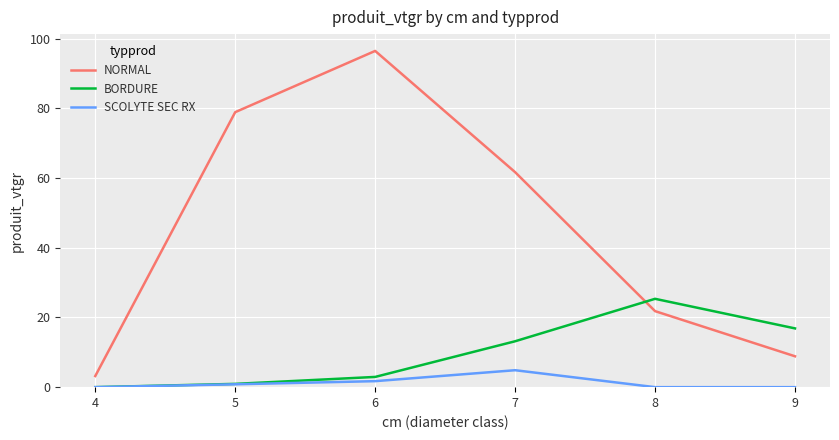

The SCOLYTE SEC RX series shows 0.0 at 8. True or false?

True